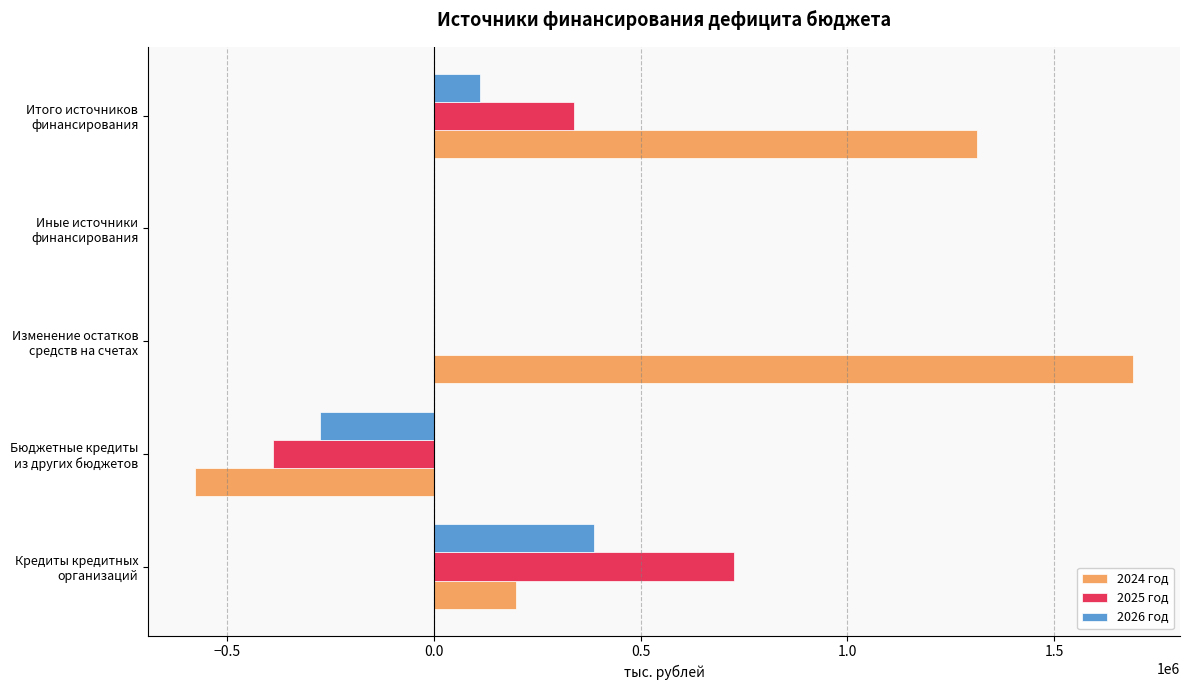

What is the sum of all 2025 год values?

676973.8